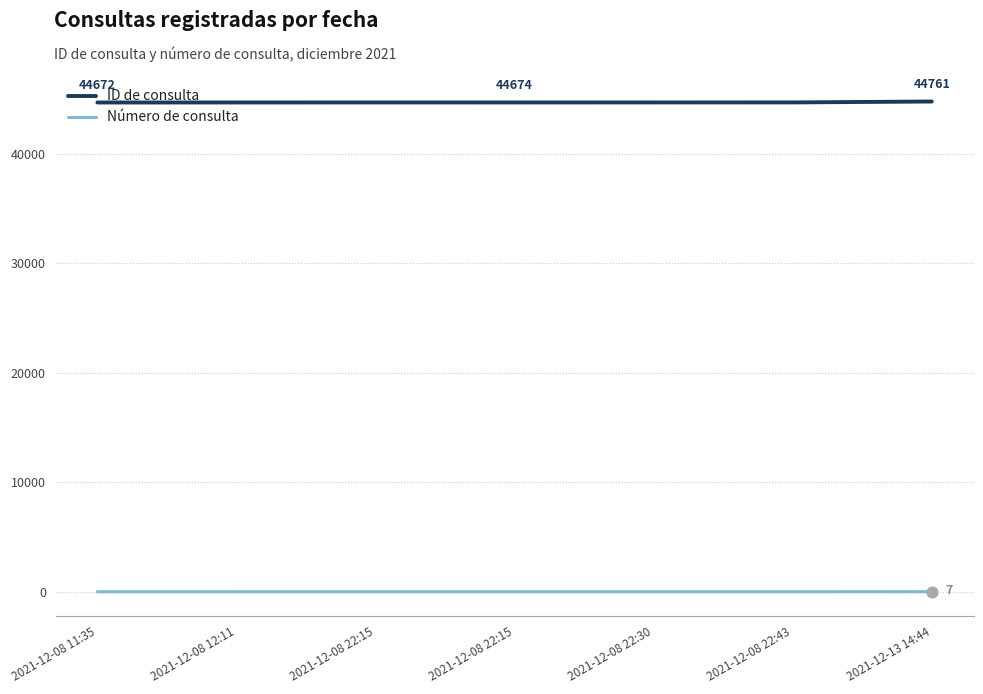

Which series has the largest total across all categories?

ID de consulta